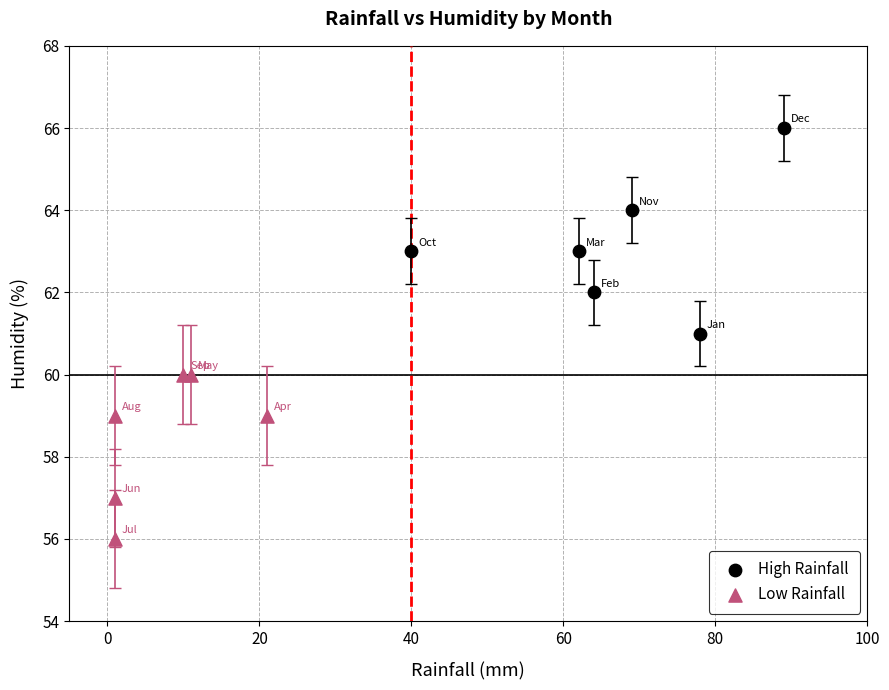

Which series contains the lowest Y value?

Low Rainfall